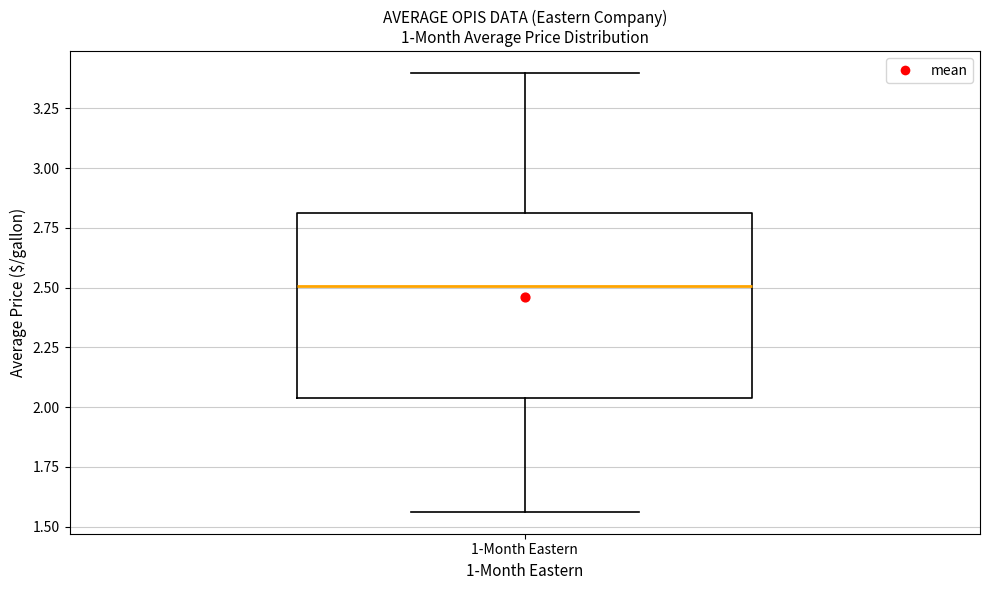

Read this box plot against the y-axis: the position of the median line, the range covered by the box, and the ends of both whiskers. The values are not printed on the chart, so give them approximately, as read against the axis.

median 2.50, box 2.05 to 2.80, whiskers 1.55 to 3.40